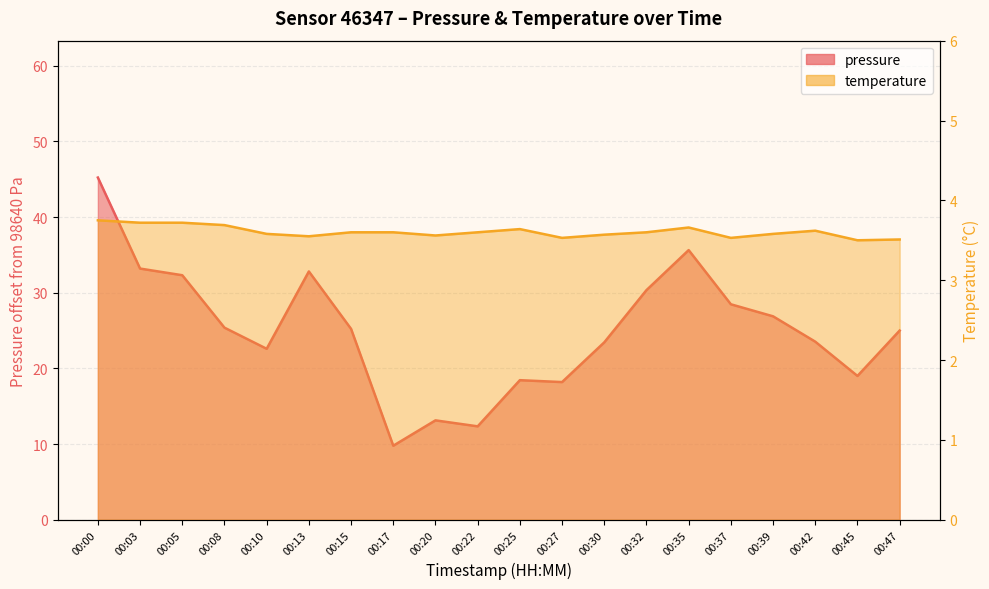

Where is the first local maximum for temperature?

00:25